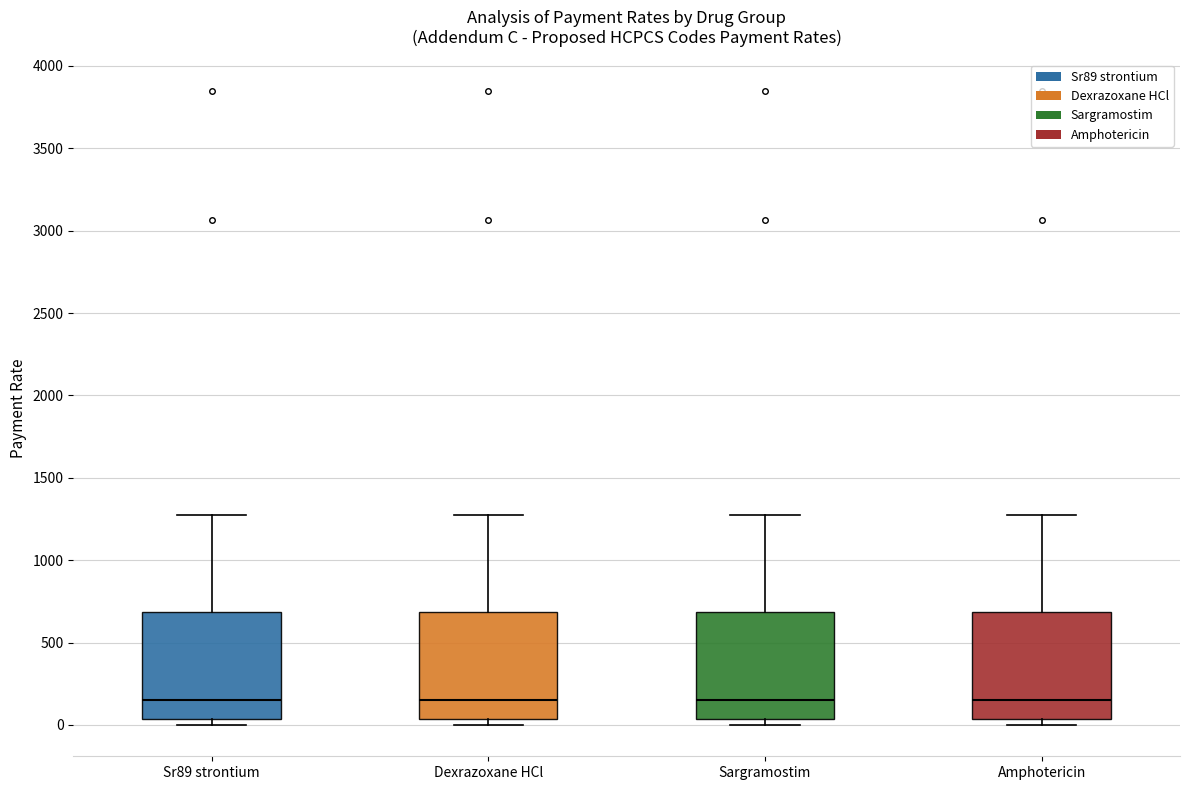

Where does the upper whisker of the box for Amphotericin end on the y-axis? The values are not printed on the chart, so give them approximately, as read against the axis.

1300